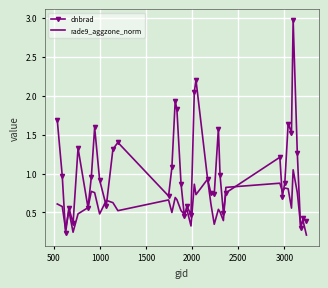

List the series in order of their peak value, lowest first.

rade9_aggzone_norm, dnbrad